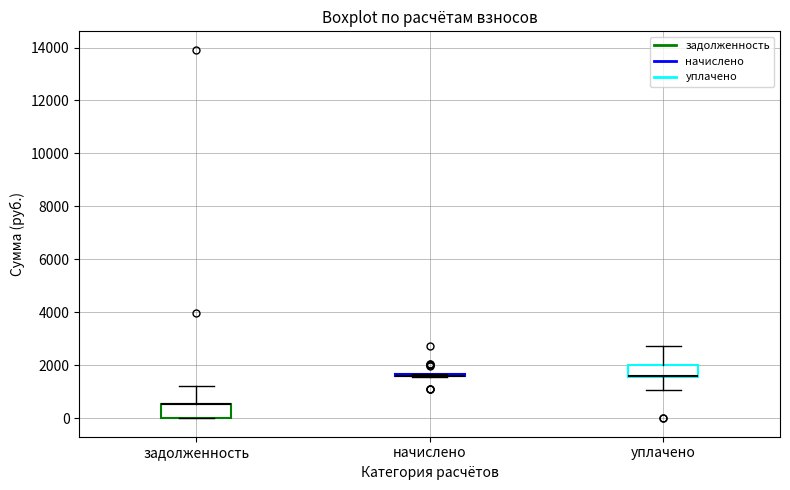

Reading left to right, read every box against the y-axis: the position of its median line, the range the box covers, and the ends of its whiskers. The values are not printed on the chart, so give them approximately, as read against the axis.

задолженность: median 600 (drawn on the box's upper edge), box 0 to 600, whiskers 0 to 1200
начислено: box collapsed to a line at 1600, whiskers 1600 to 1600
уплачено: median 1600 (drawn on the box's lower edge), box 1600 to 2000, whiskers 1000 to 2800